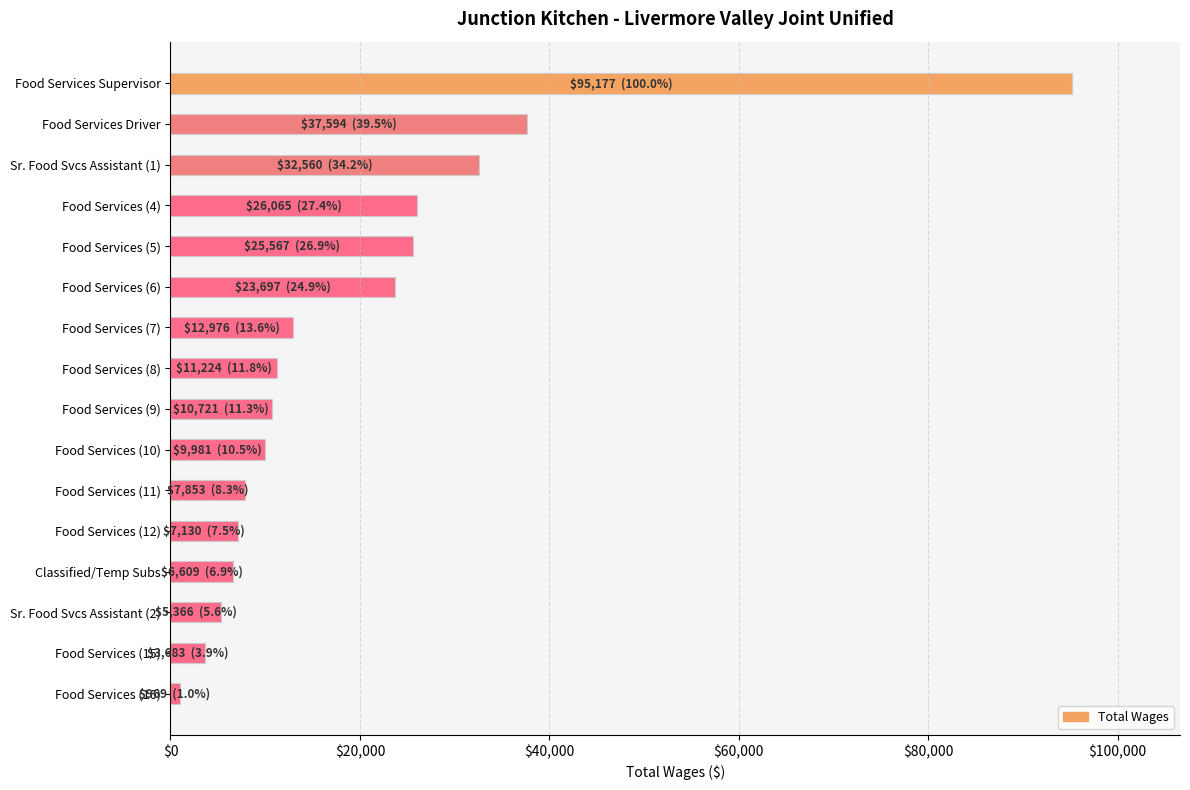

Reading top to bottom, transcribe all the data shown in this chart.

Food Services Supervisor=95177	Food Services Driver=37594	Sr. Food Svcs Assistant (1)=32560	Food Services (4)=26065	Food Services (5)=25567	Food Services (6)=23697	Food Services (7)=12976	Food Services (8)=11224	Food Services (9)=10721	Food Services (10)=9981	Food Services (11)=7853	Food Services (12)=7130	Classified/Temp Subs=6609	Sr. Food Svcs Assistant (2)=5366	Food Services (15)=3683	Food Services (16)=969